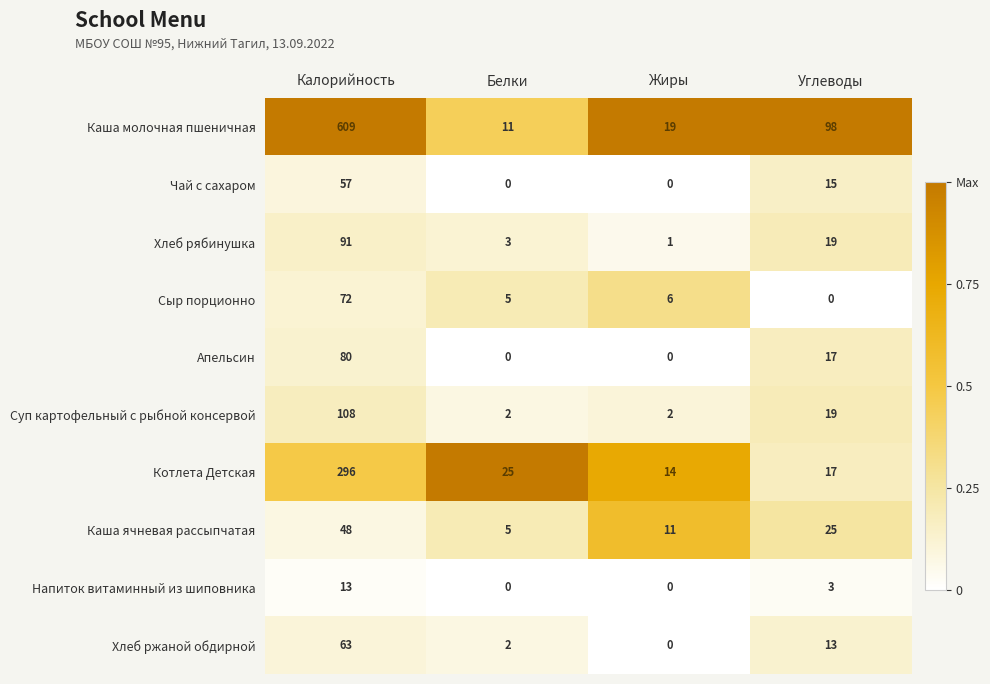

The value of Чай с сахаром at Жиры is -26. True or false?

False